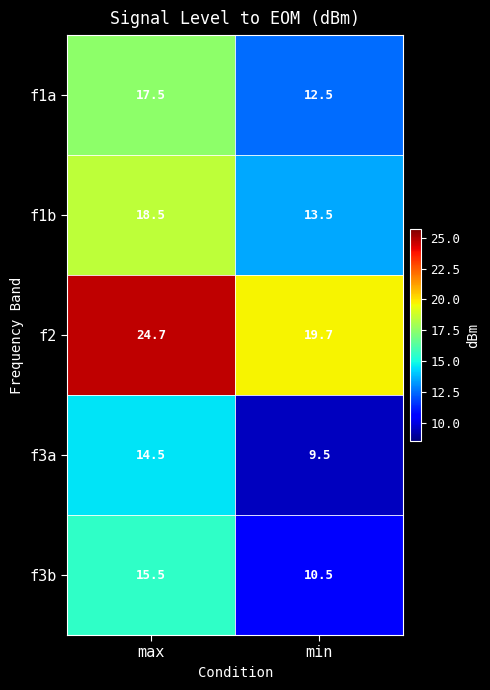

At which label does f1b first exceed 18?

max